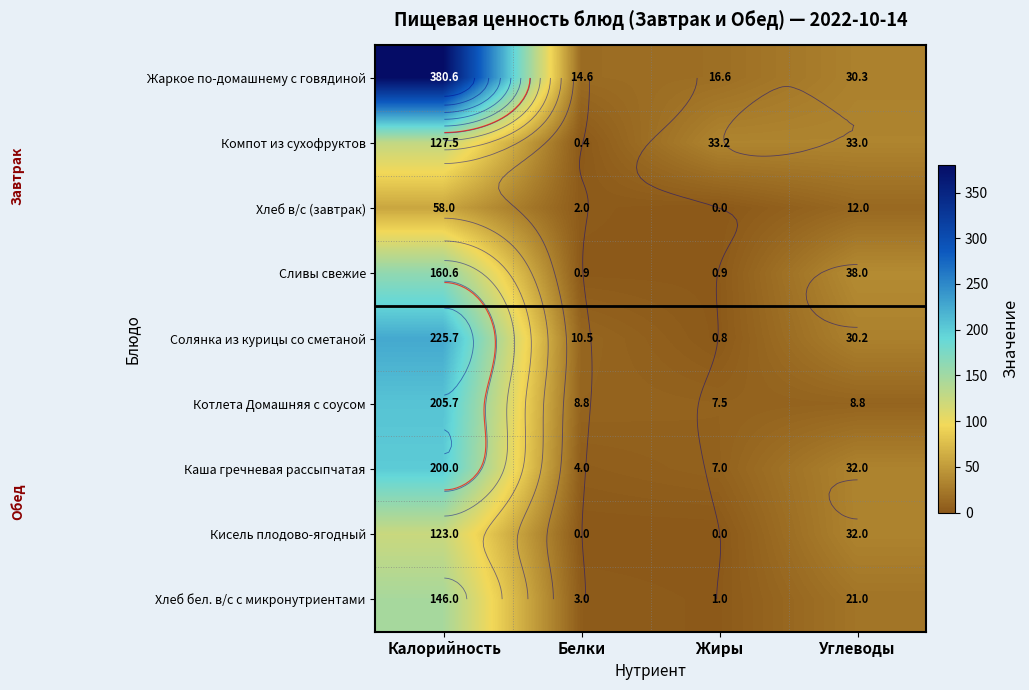

What is the approximate value of Компот из сухофруктов at Углеводы?

33.0